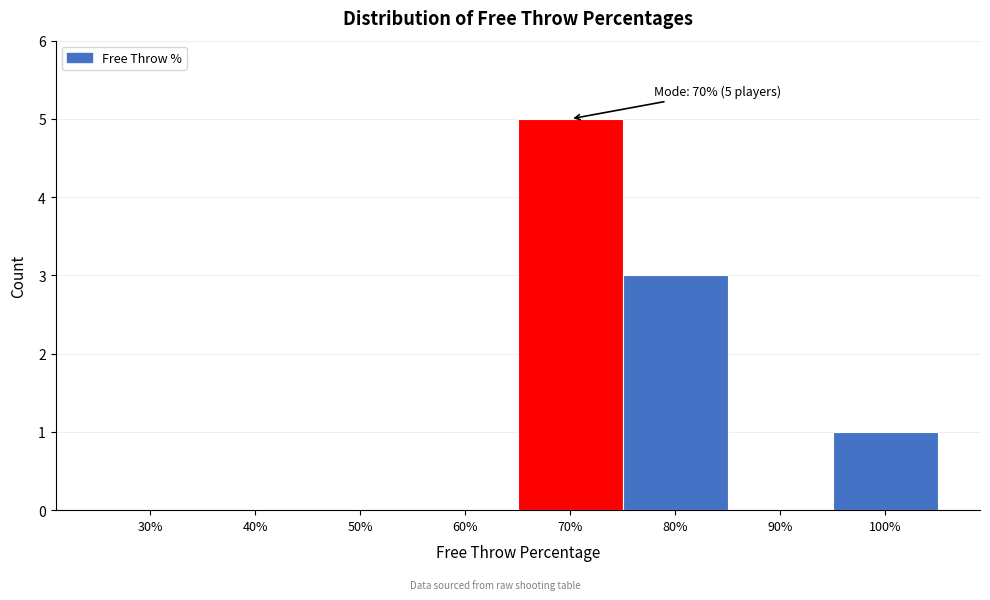

Reading right to left, what are all the values shown in this chart?

100%=1	90%=0	80%=3	70%=5	60%=0	50%=0	40%=0	30%=0